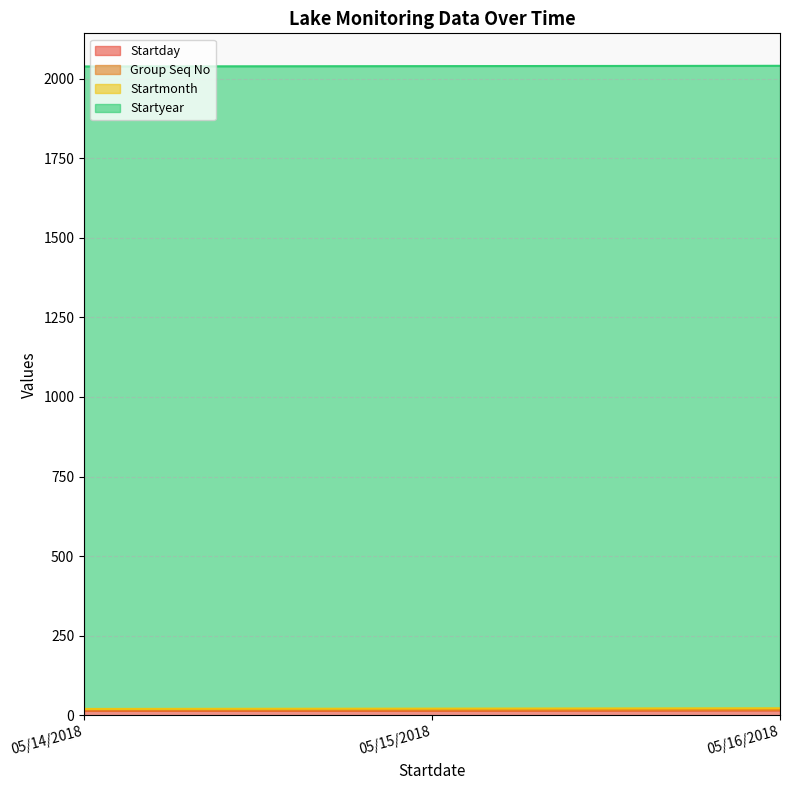

Does the chart have visible grid lines?

Yes